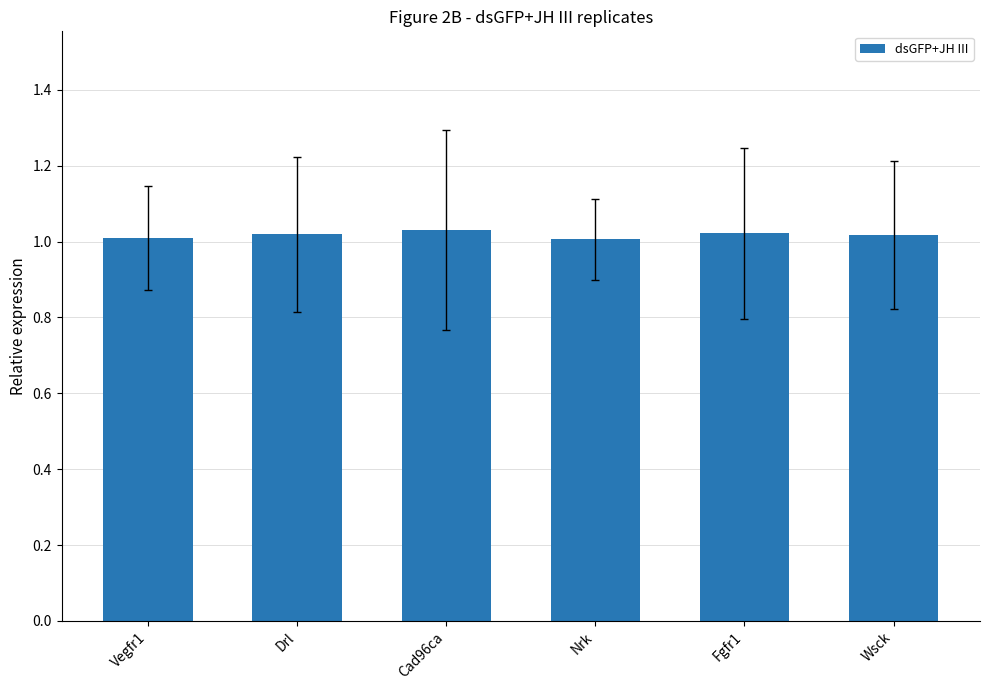

What is the sum of all values?

6.1